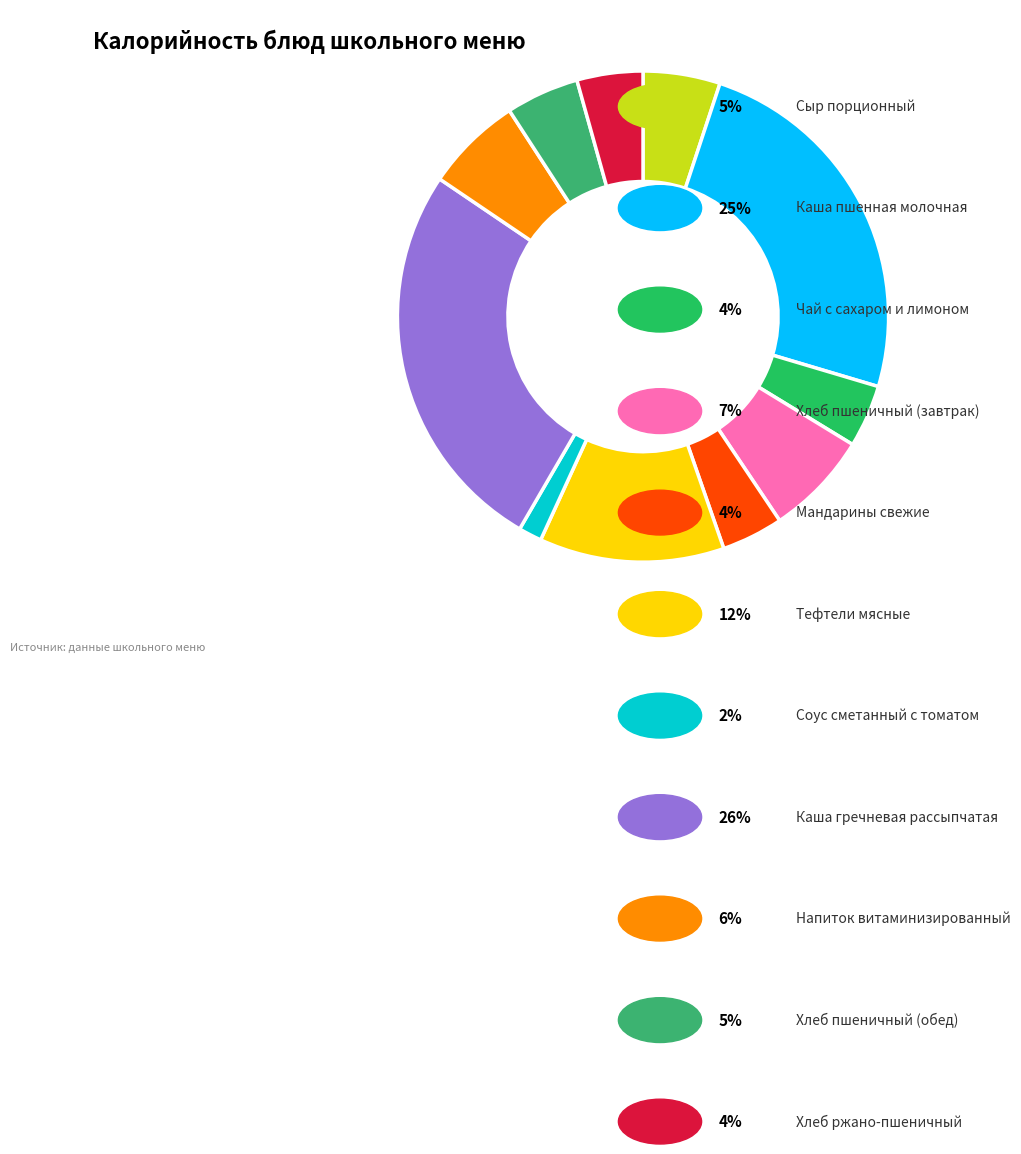

Which category has the biggest portion of the pie?

Каша гречневая рассыпчатая